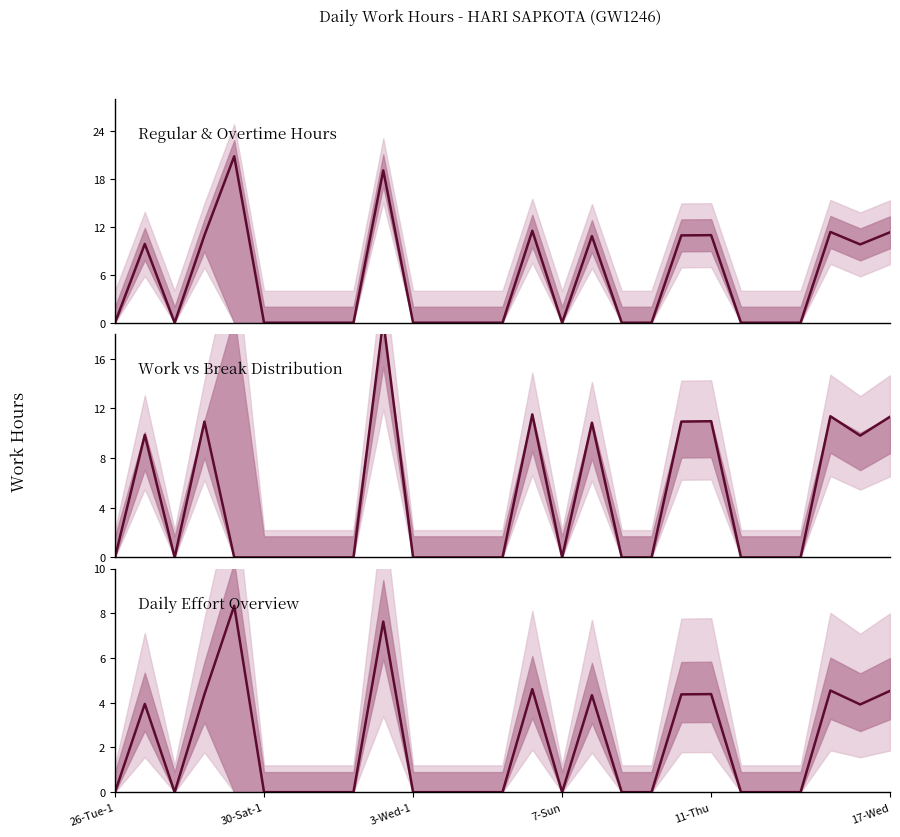

True or false: Regular & Overtime Hours has more than 1 points higher than both neighbors.

True